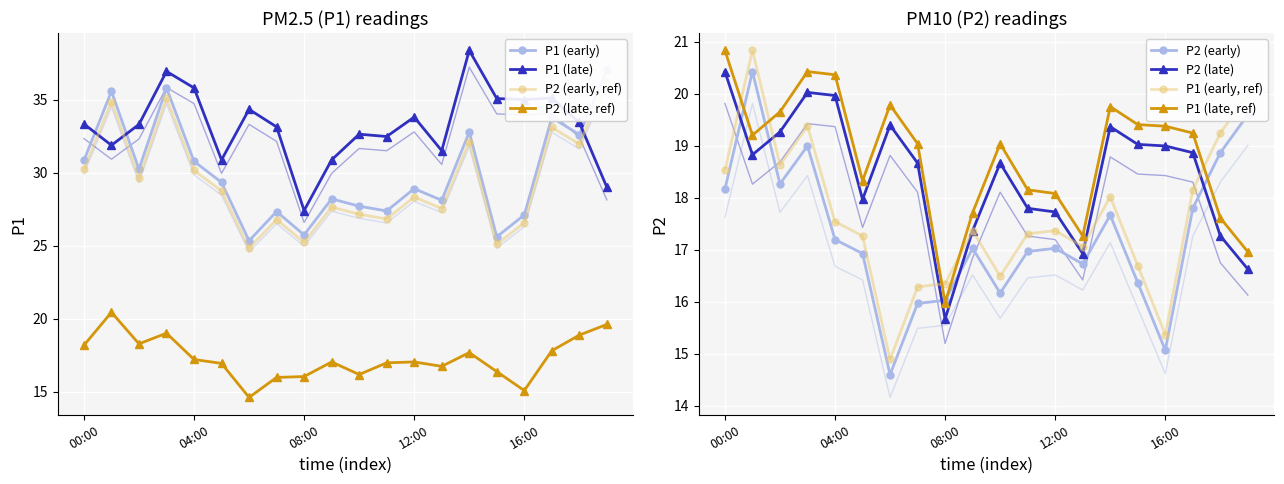

What is the difference between the second highest and minimum values in the P2_late series?

4.4